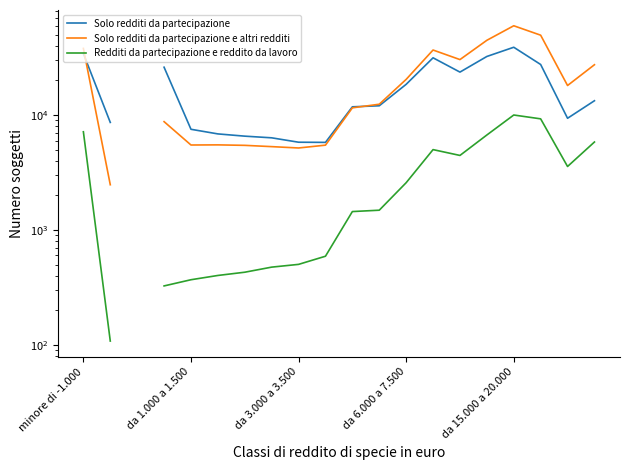

How many interior local valleys does the Solo redditi da partecipazione e altri redditi series have?

4